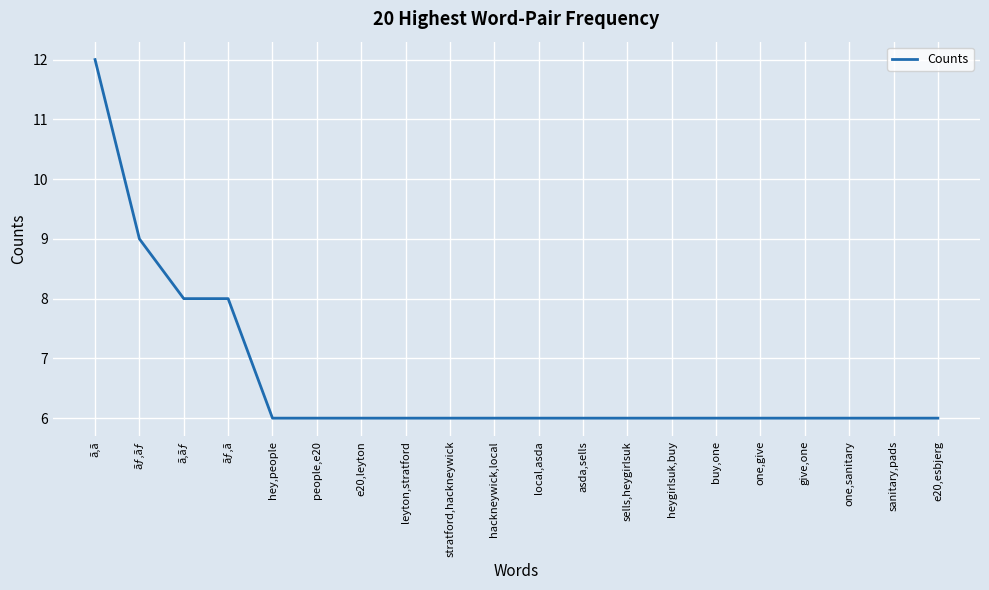

What is the maximum value shown in the chart?

12